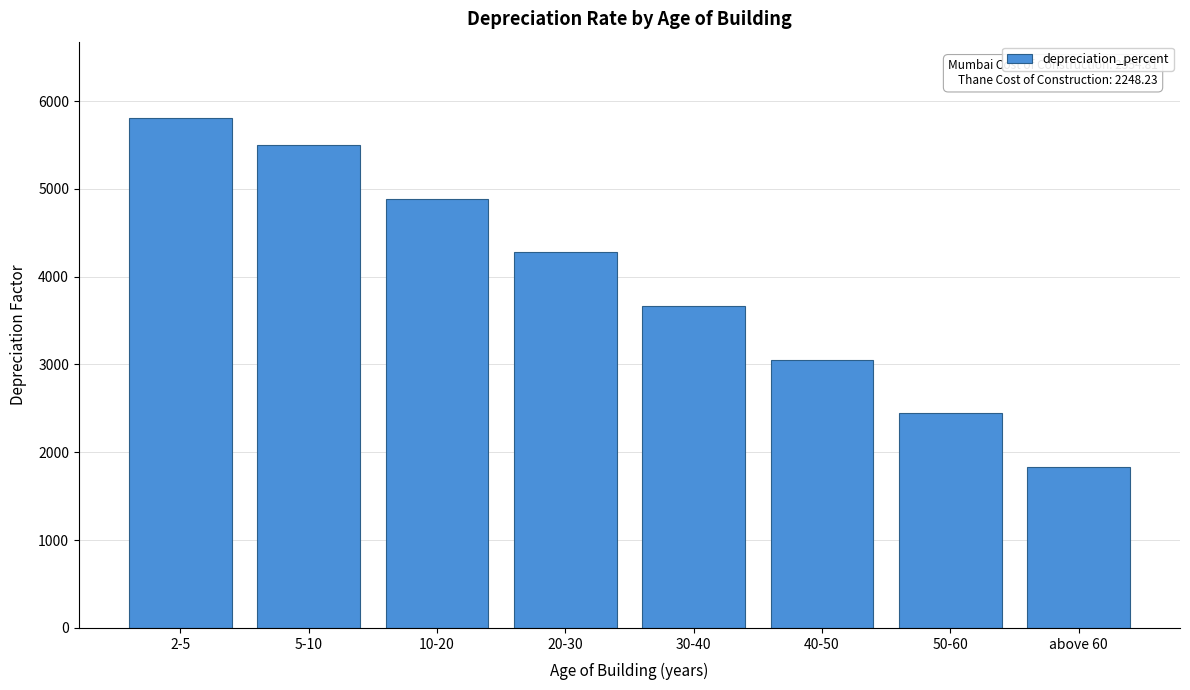

Reading right to left, transcribe all the data shown in this chart.

1833	2444	3055	3666	4277	4888	5499	5805